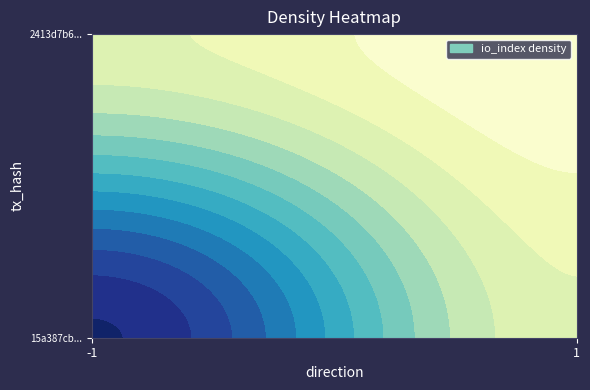

Read the 15a387cbdffb5c0e85272968093529915a86859 value at direction.

-1